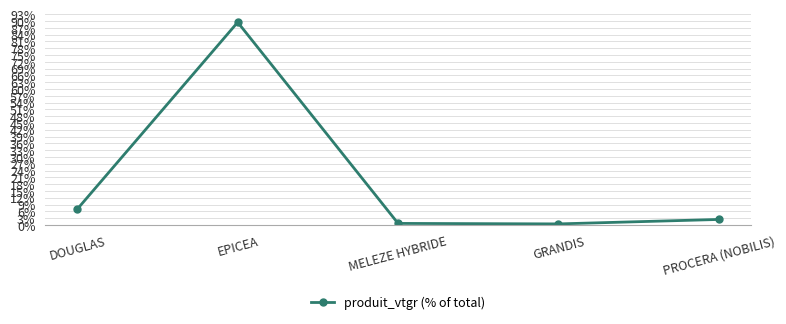

What is the average value?

0.2